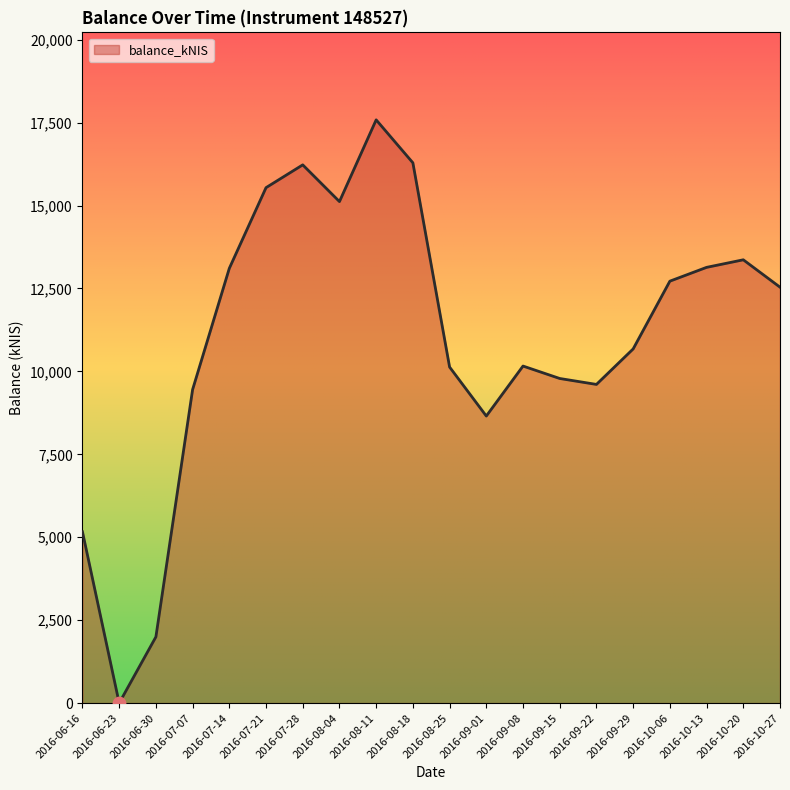

What is the ratio of the value at 2016-10-06 to the value at 2016-09-29?

1.2